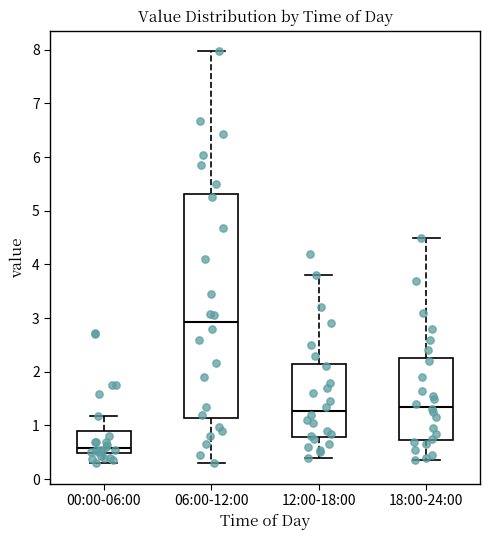

Comparing the boxes themselves (not the whiskers), which one is the tallest?

06:00-12:00